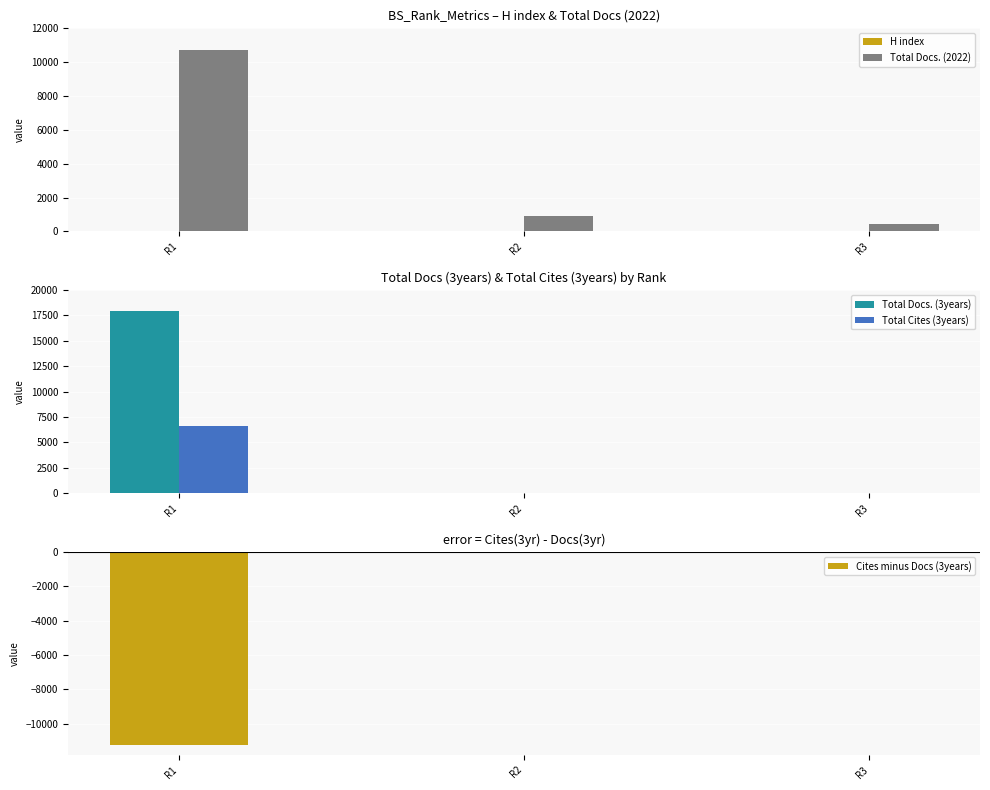

Reading left to right, extract all data points from this chart.

H index: R1=45	R2=8	R3=1
Total Docs. (2022): R1=10736	R2=889	R3=423
Total Docs. (3years): R1=17901	R2=42	R3=5
Total Cites (3years): R1=6653	R2=11	R3=0
Cites minus Docs (3years): R1=-11248	R2=-31	R3=-5